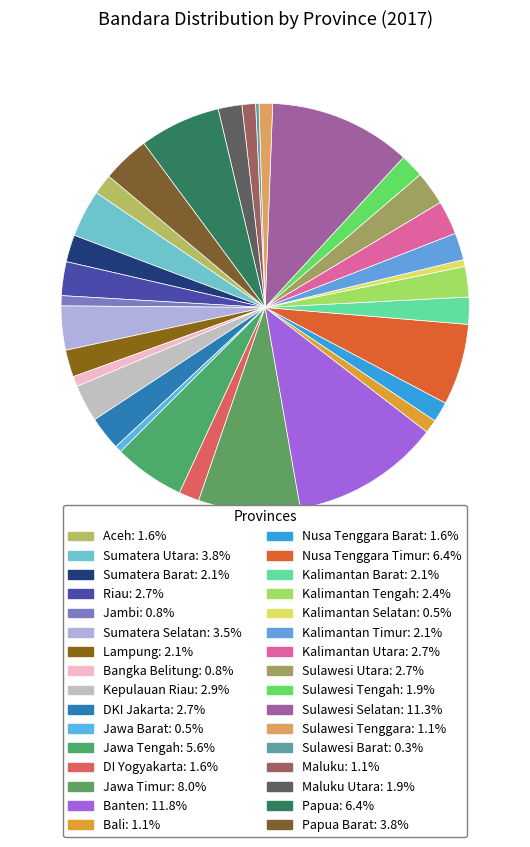

How many slices are in this pie chart?

32